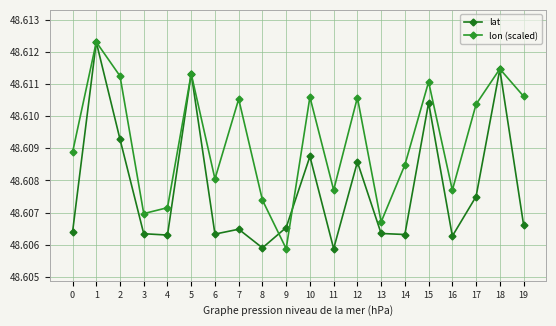

Is this an area chart (filled region under the line)?

No